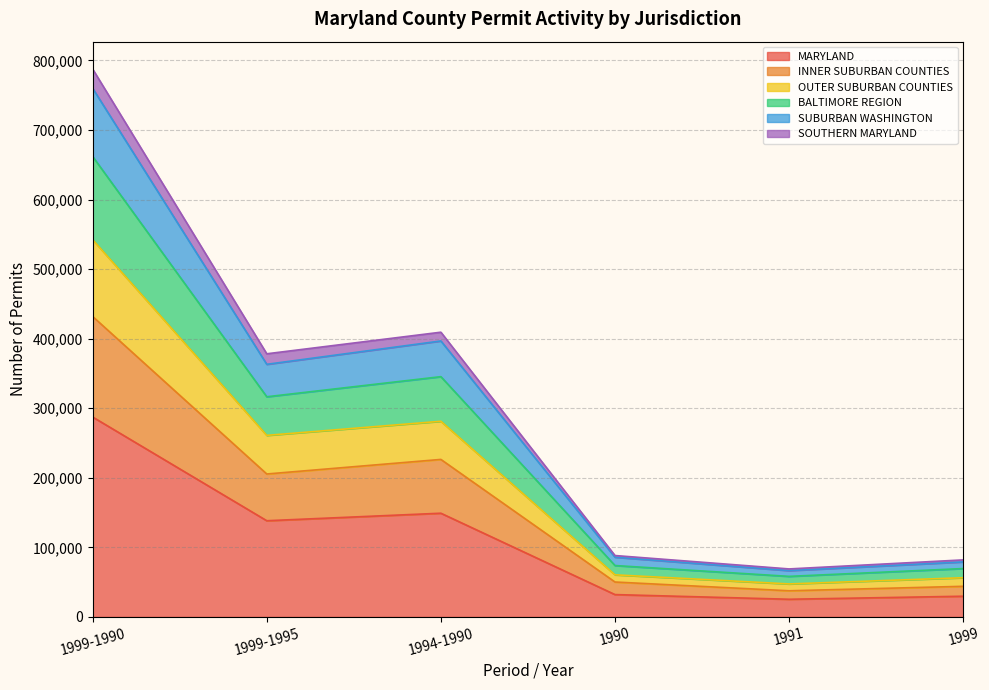

Which label corresponds to the largest value in the chart?

1999-1990